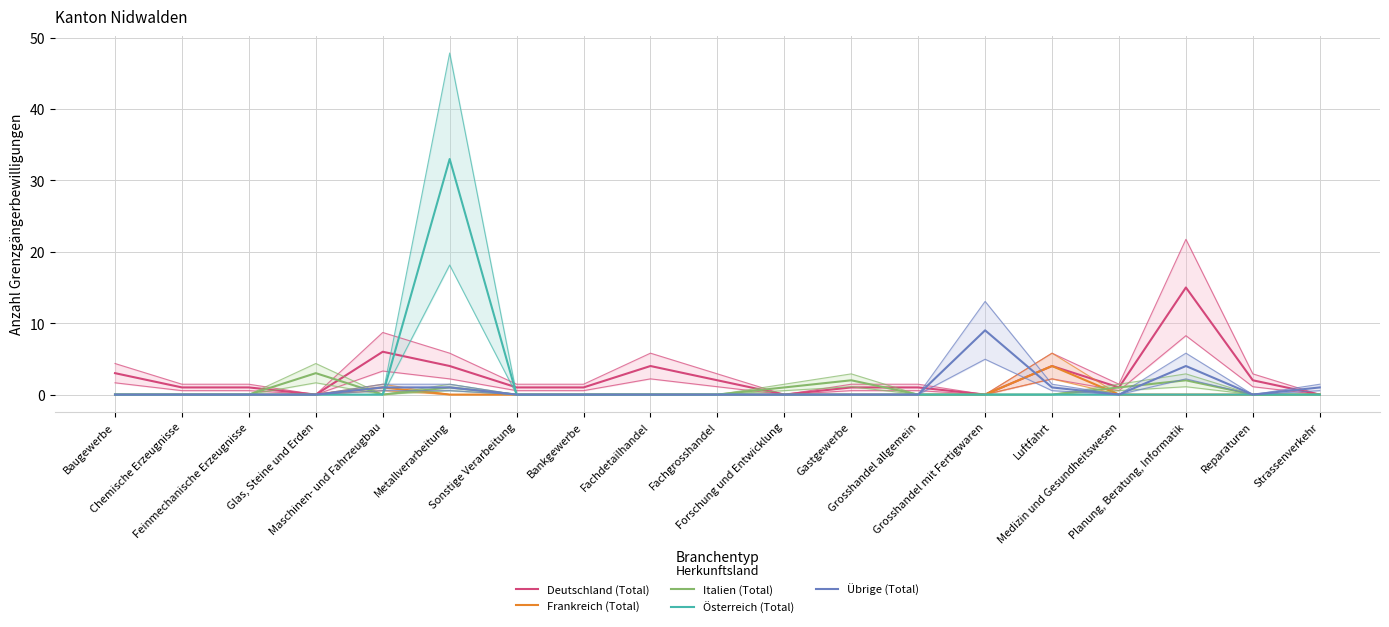

What is the label of the 17th point from the right?

Feinmechanische Erzeugnisse